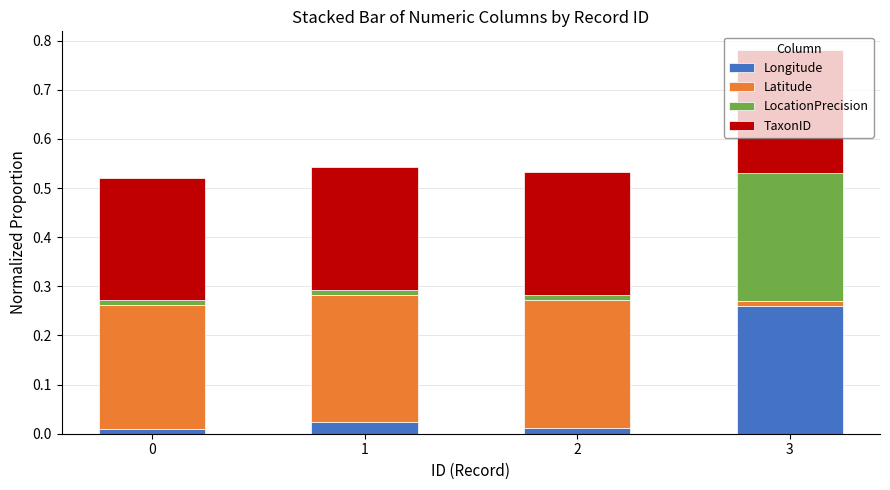

At which category is the sum across all series the highest?

3